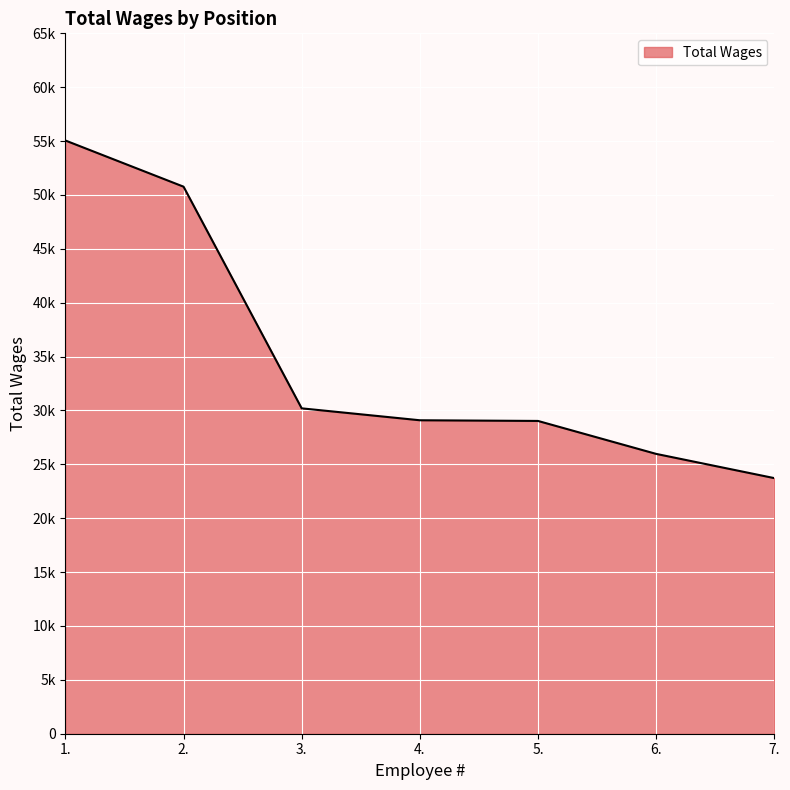

Which label corresponds to the smallest value in the chart?

7.